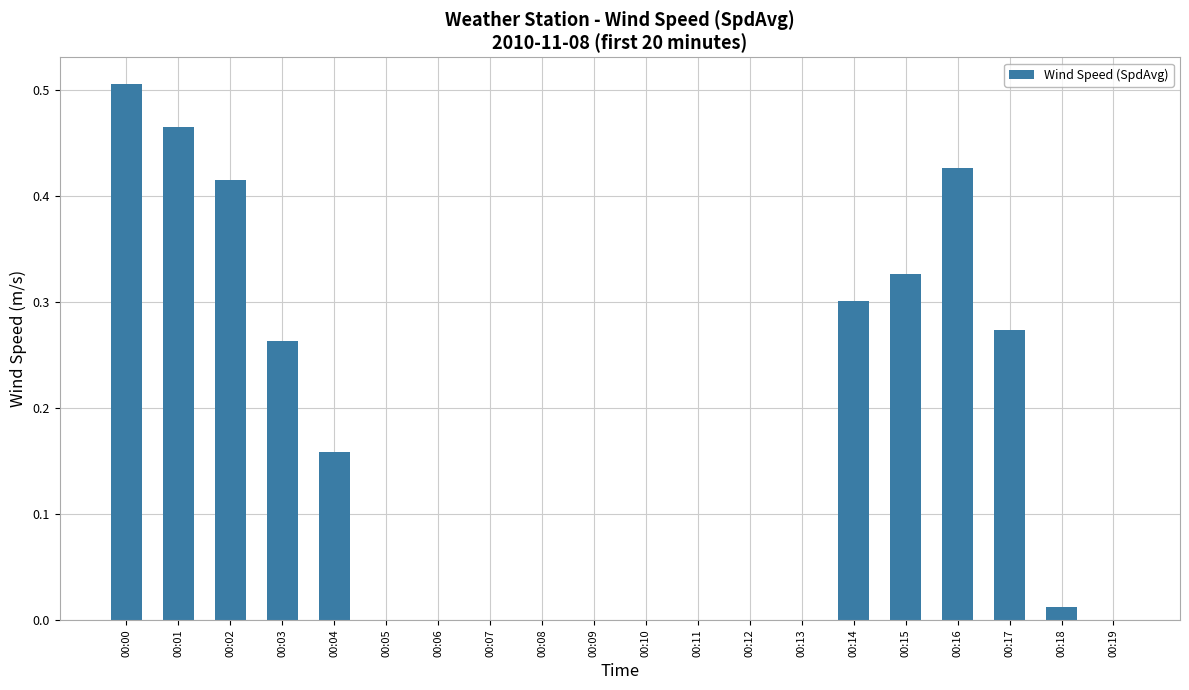

True or false: the data shows 0.0 at 00:11.

True